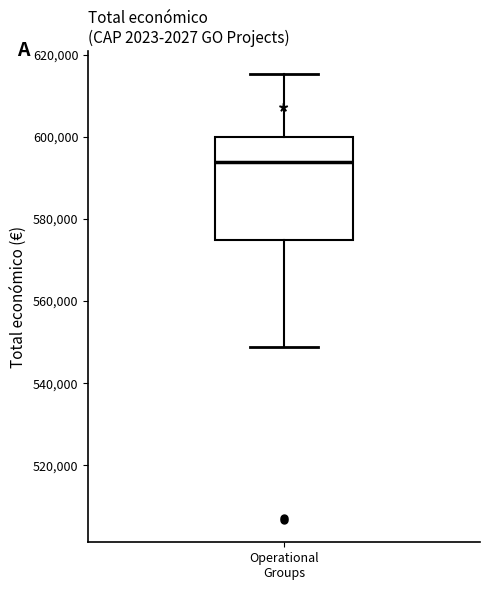

Where is the upper edge of the box for Operational Groups on the y-axis? The values are not printed on the chart, so give them approximately, as read against the axis.

600000